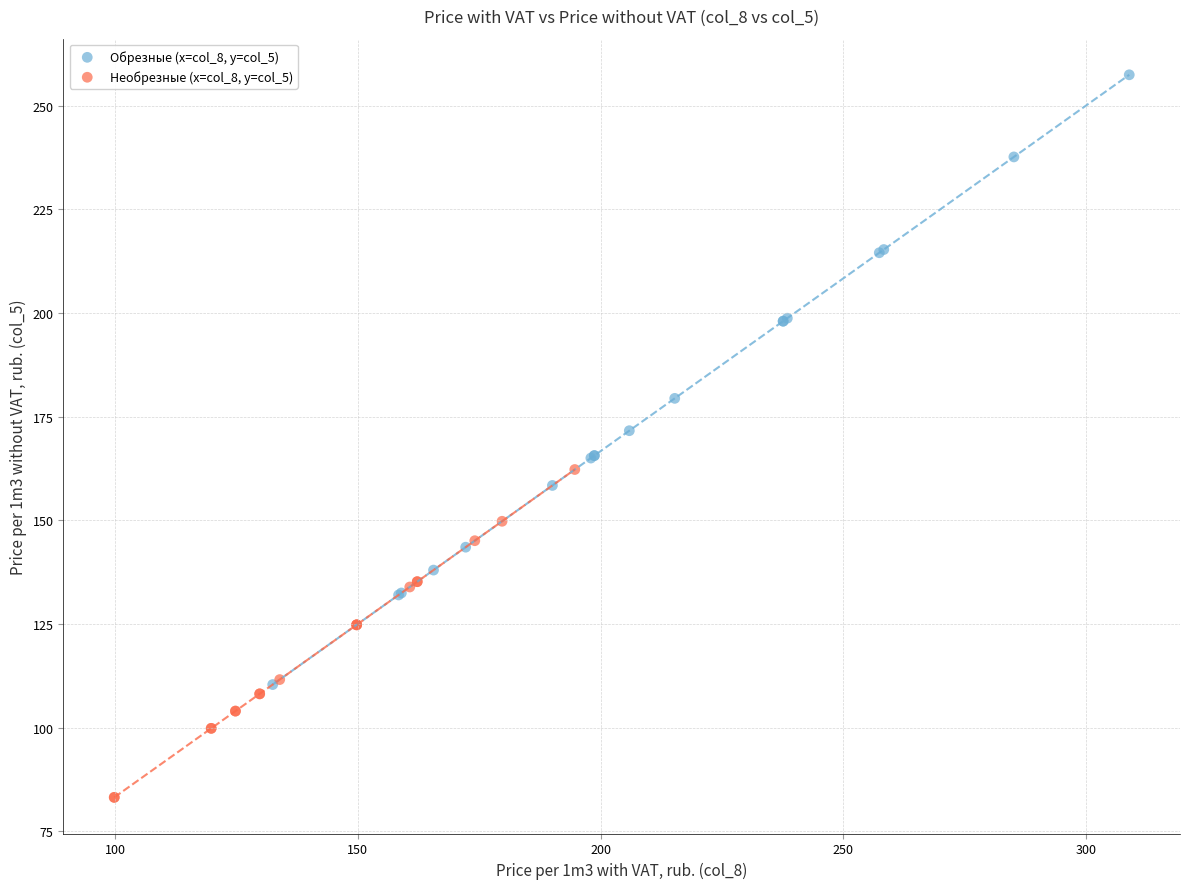

Which series reaches the minimum Y coordinate?

Необрезные (x=col_8, y=col_5)